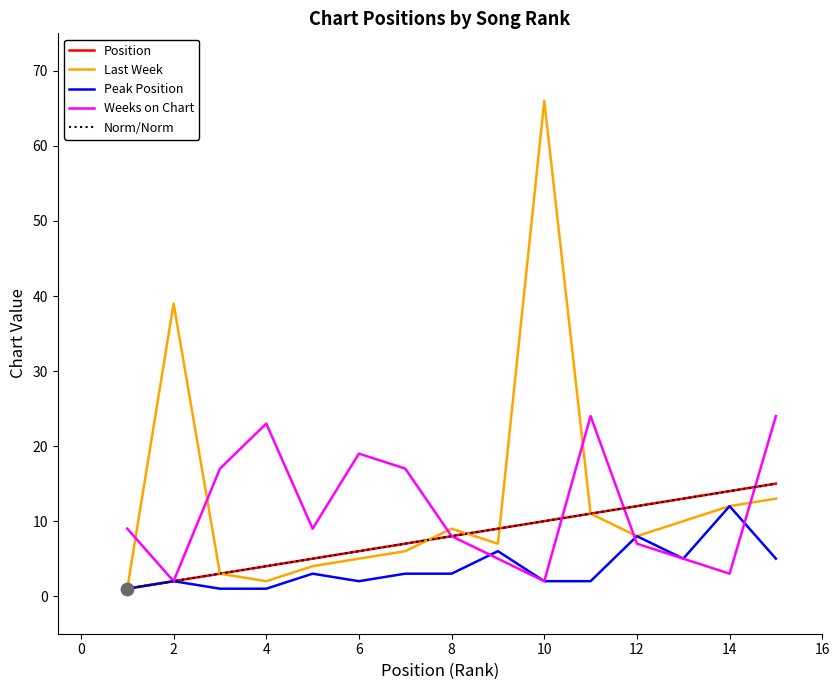

Is this an area chart (filled region under the line)?

No